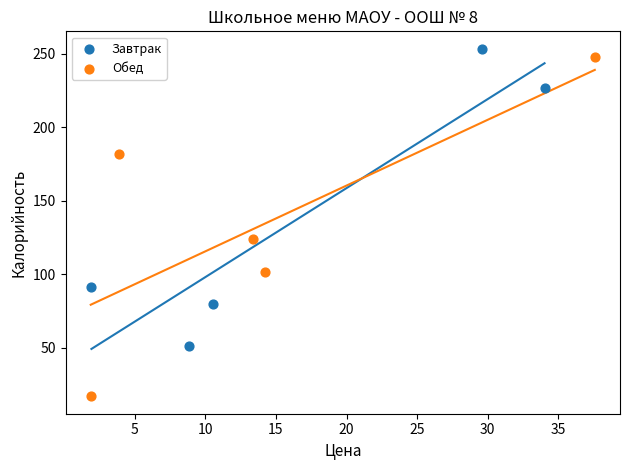

Which series contains the highest Y value?

Завтрак